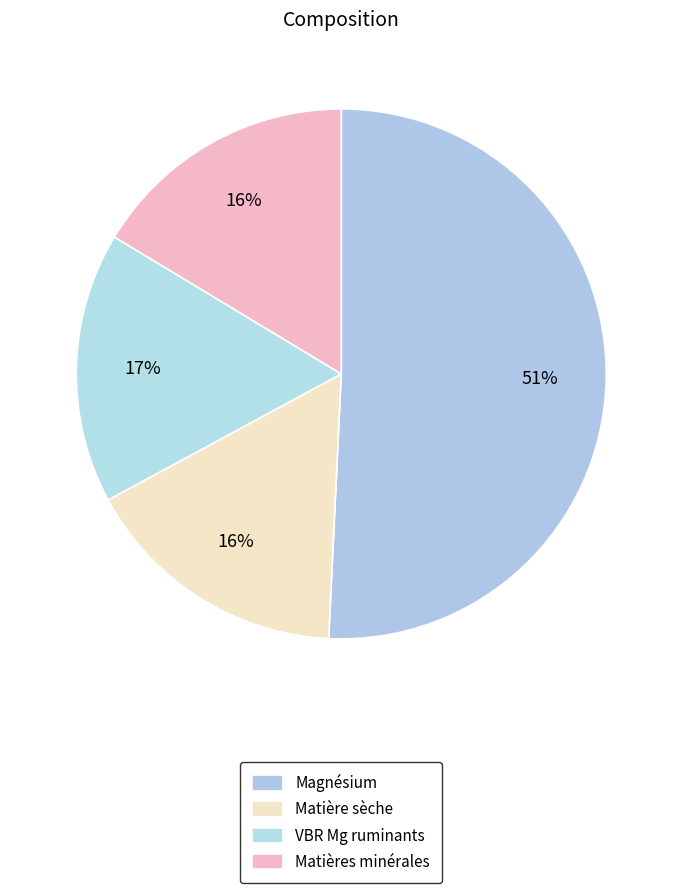

To the nearest percent, what is the combined percentage of Matières minérales and Magnésium?

67%